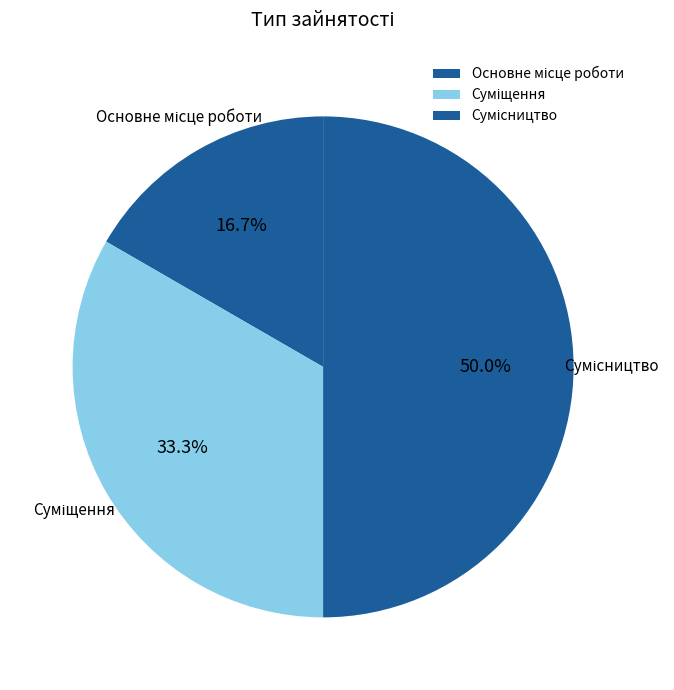

How many slices are in this pie chart?

3